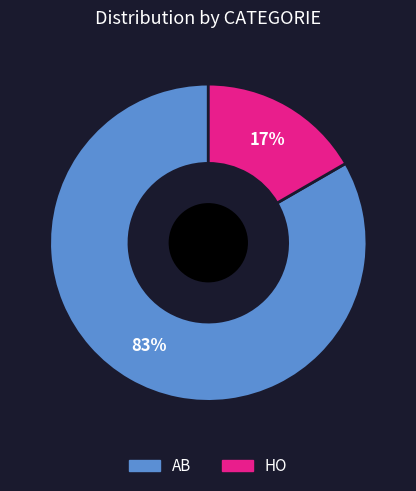

Do HO and AB together represent more than half of the pie?

Yes